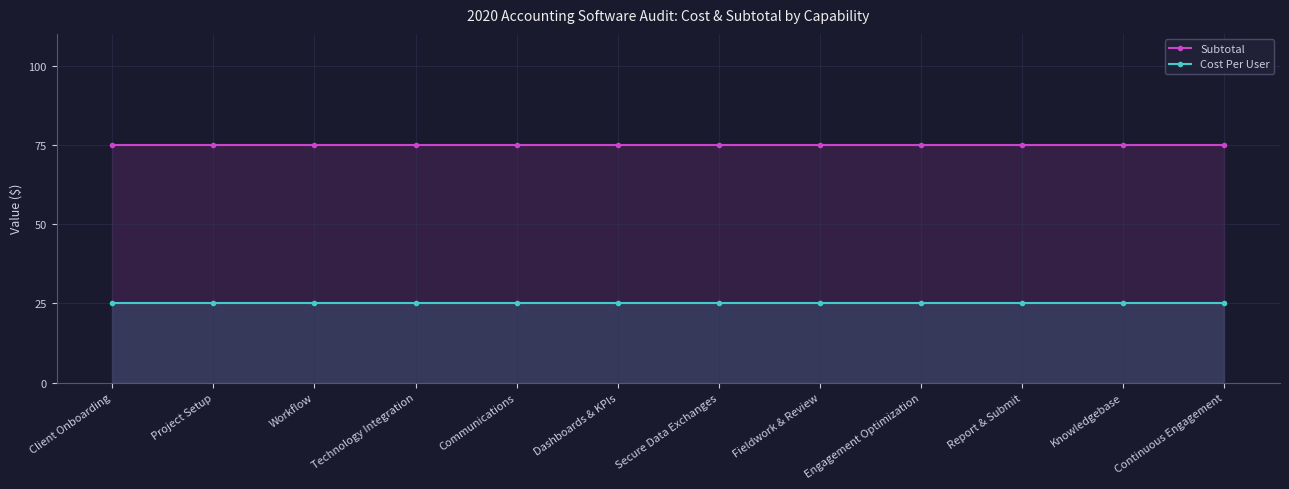

At which category is the sum across all series the highest?

Client Onboarding